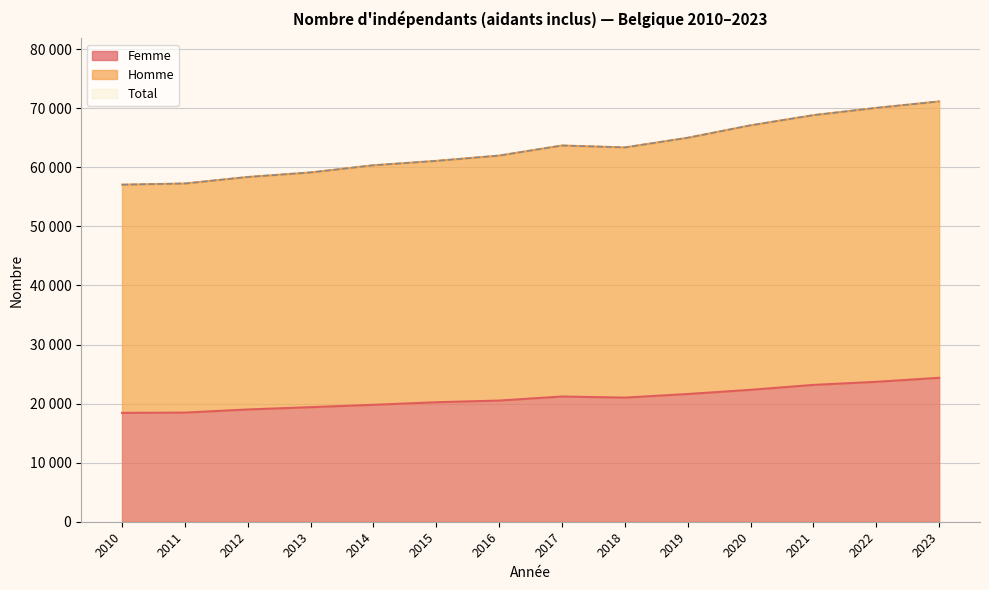

Which series has the widest spread of values?

Homme